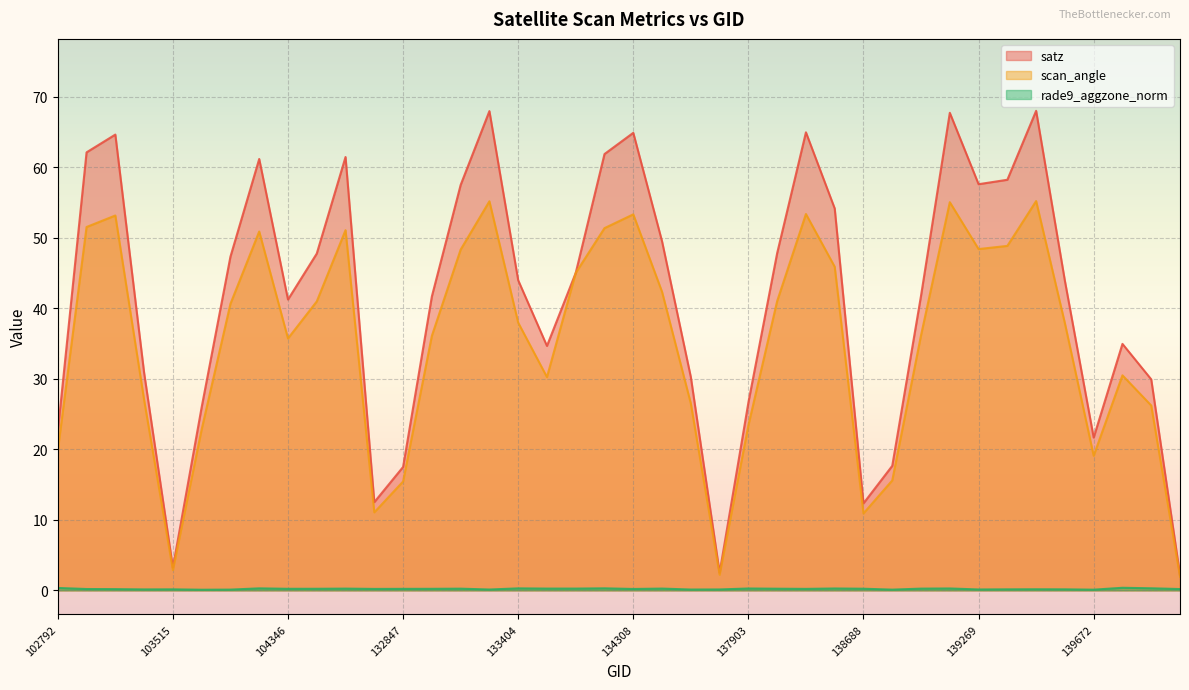

How many lines are shown in the chart?

3